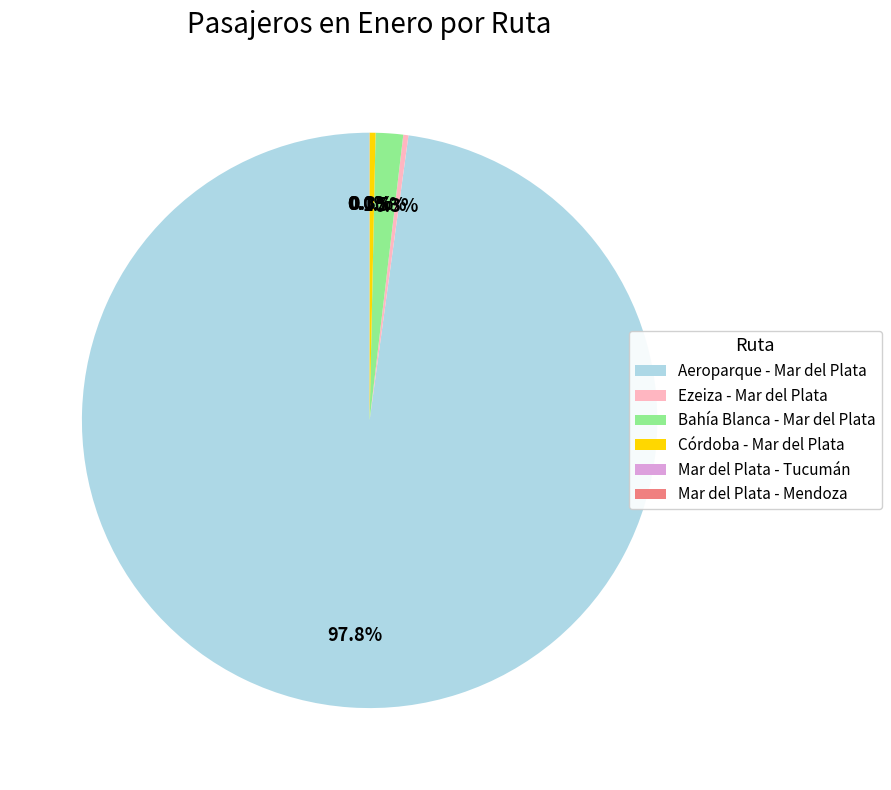

What portion of the pie excludes Ezeiza - Mar del Plata?

99.7%